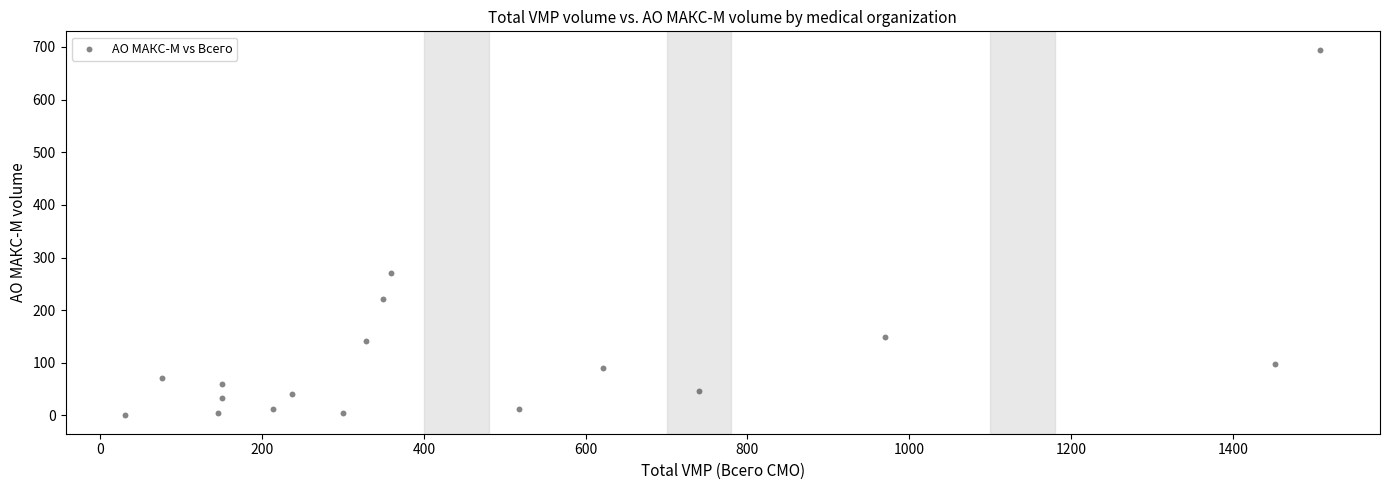

What is the range of X values (max minus min)?

1477